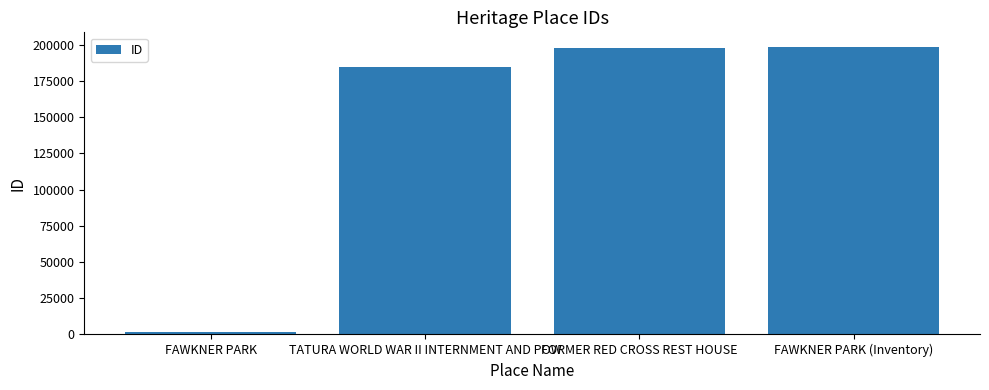

What is the maximum value shown in the chart?

198656